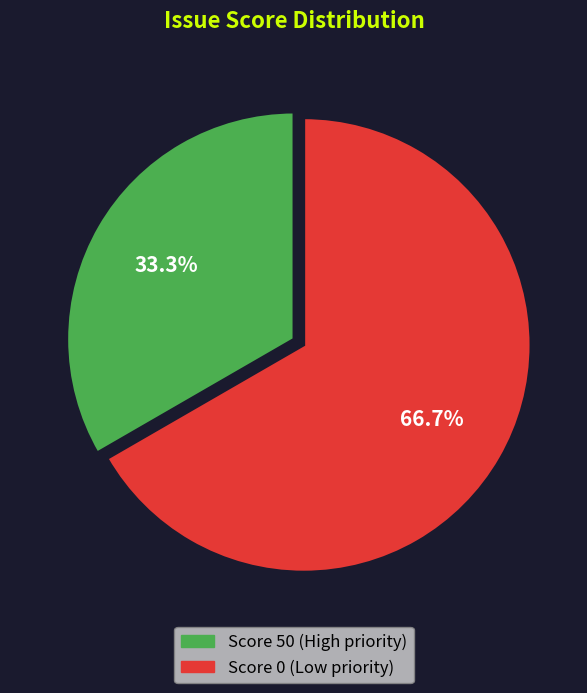

Is there any slice that represents more than half of the pie?

Yes